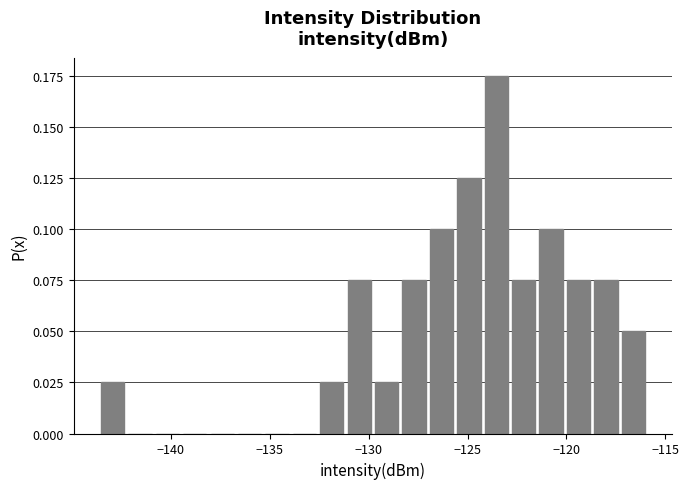

Around what value on the x-axis is the tallest bar? Give the approximate position of its centre, as read against the axis.

-123.5